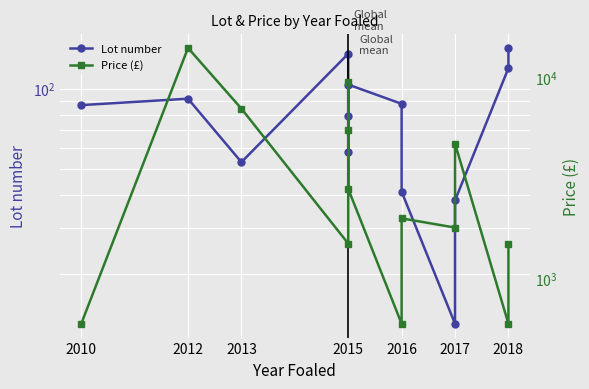

True or false: Price (£) and Lot number cross at least once.

False